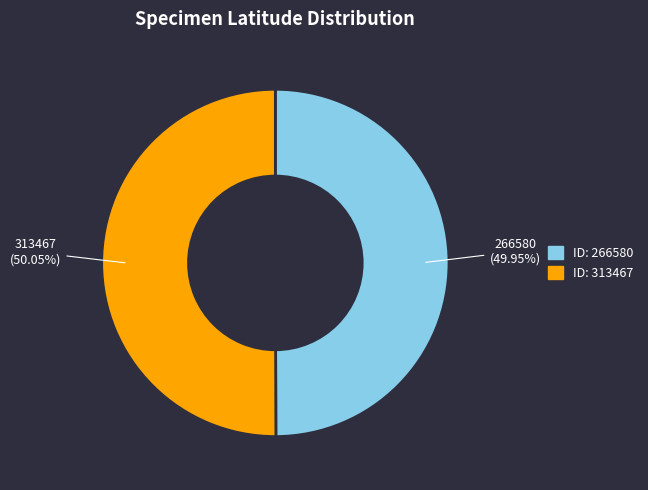

Combined, do 313467 and 266580 account for over 50%?

Yes